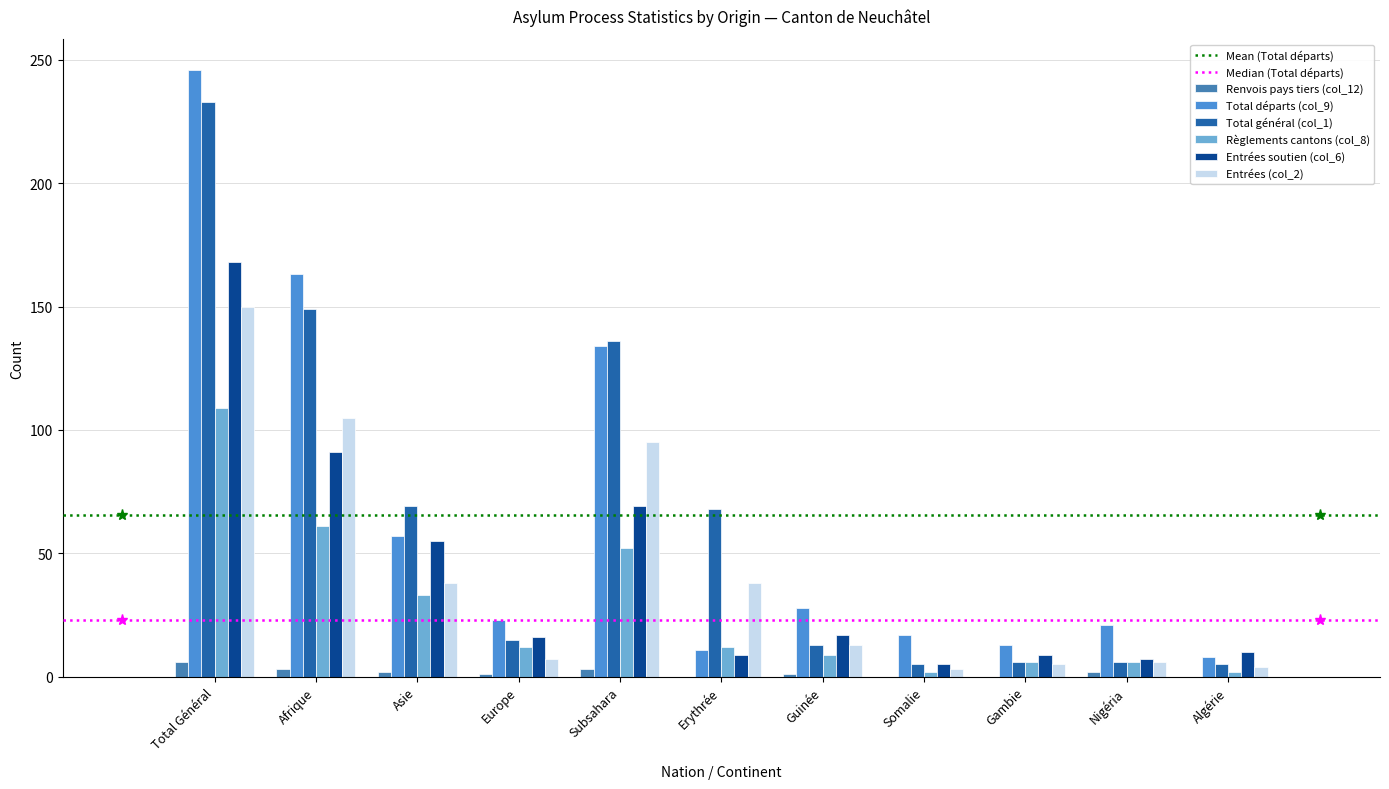

Reading left to right, extract all data points from this chart.

Renvois pays tiers (col_12): Total Général=6	Afrique=3	Asie=2	Europe=1	Subsahara=3	Erythrée=0	Guinée=1	Somalie=0	Gambie=0	Nigéria=2	Algérie=0
Total départs (col_9): Total Général=246	Afrique=163	Asie=57	Europe=23	Subsahara=134	Erythrée=11	Guinée=28	Somalie=17	Gambie=13	Nigéria=21	Algérie=8
Total général (col_1): Total Général=233	Afrique=149	Asie=69	Europe=15	Subsahara=136	Erythrée=68	Guinée=13	Somalie=5	Gambie=6	Nigéria=6	Algérie=5
Règlements cantons (col_8): Total Général=109	Afrique=61	Asie=33	Europe=12	Subsahara=52	Erythrée=12	Guinée=9	Somalie=2	Gambie=6	Nigéria=6	Algérie=2
Entrées soutien (col_6): Total Général=168	Afrique=91	Asie=55	Europe=16	Subsahara=69	Erythrée=9	Guinée=17	Somalie=5	Gambie=9	Nigéria=7	Algérie=10
Entrées (col_2): Total Général=150	Afrique=105	Asie=38	Europe=7	Subsahara=95	Erythrée=38	Guinée=13	Somalie=3	Gambie=5	Nigéria=6	Algérie=4